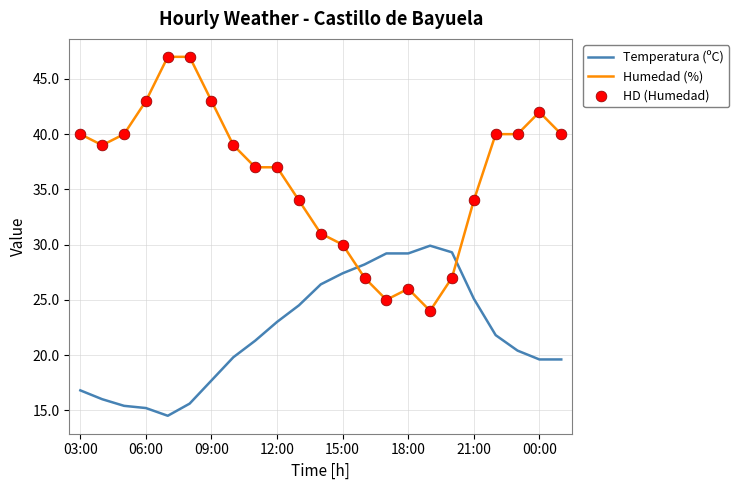

Which series has the largest total across all categories?

Humedad (%)